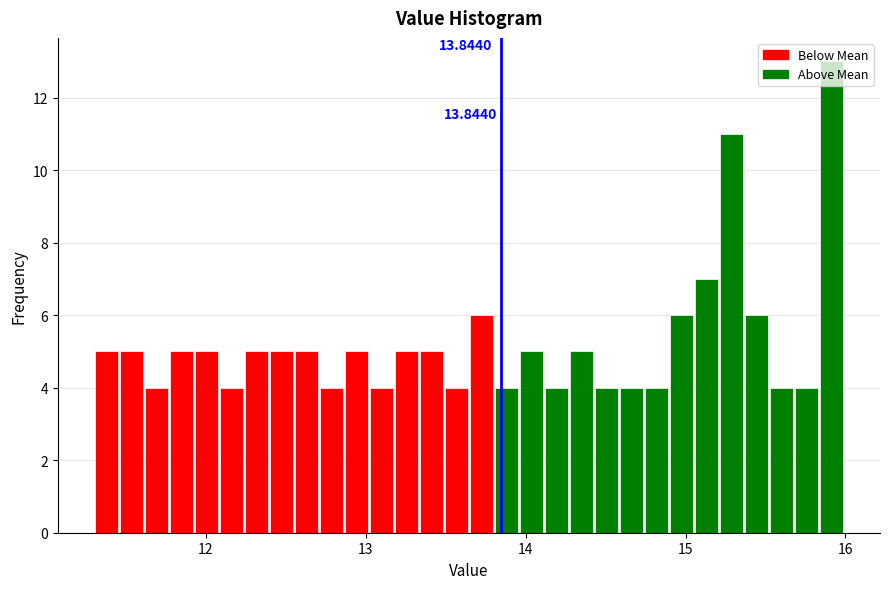

Read against the x-axis, roughly where is the centre of the tallest bar?

15.9